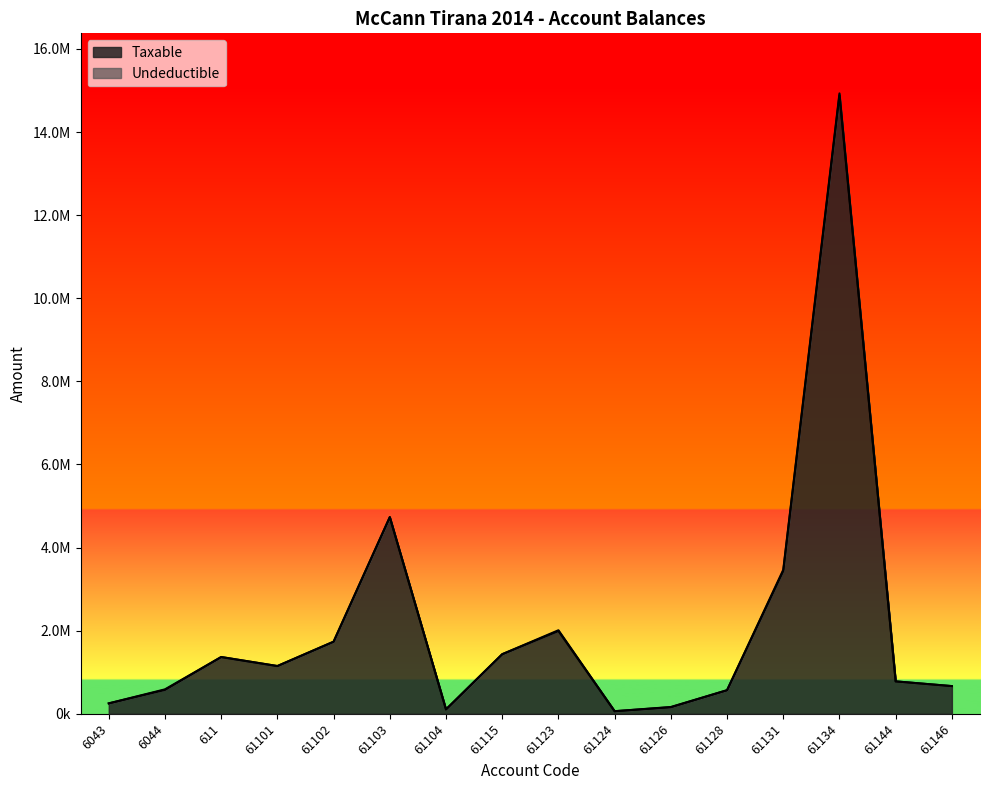

What is the ratio of the value at 61128 to the value at 61102?

0.3